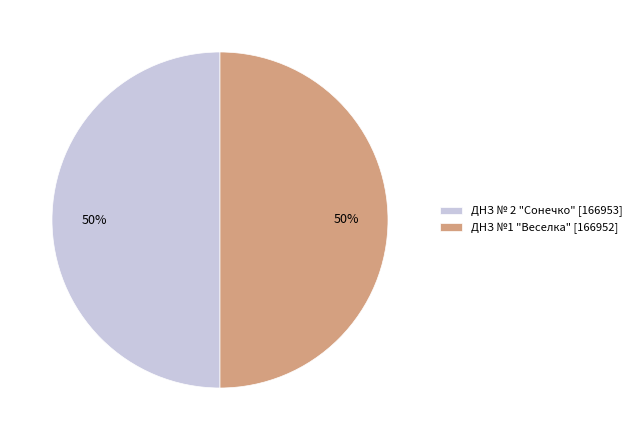

Count the number of slices in the pie.

2